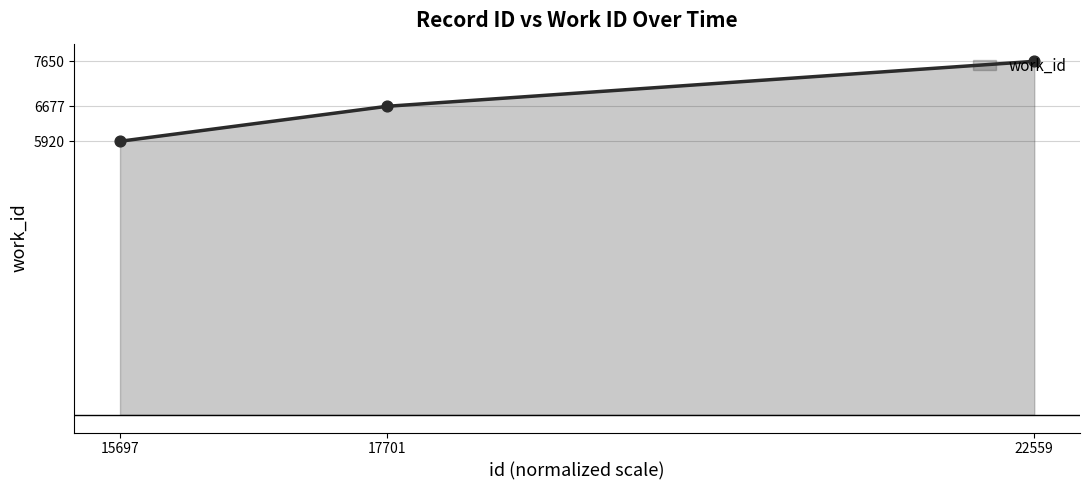

Between 22559 and 15697, which is larger?

22559